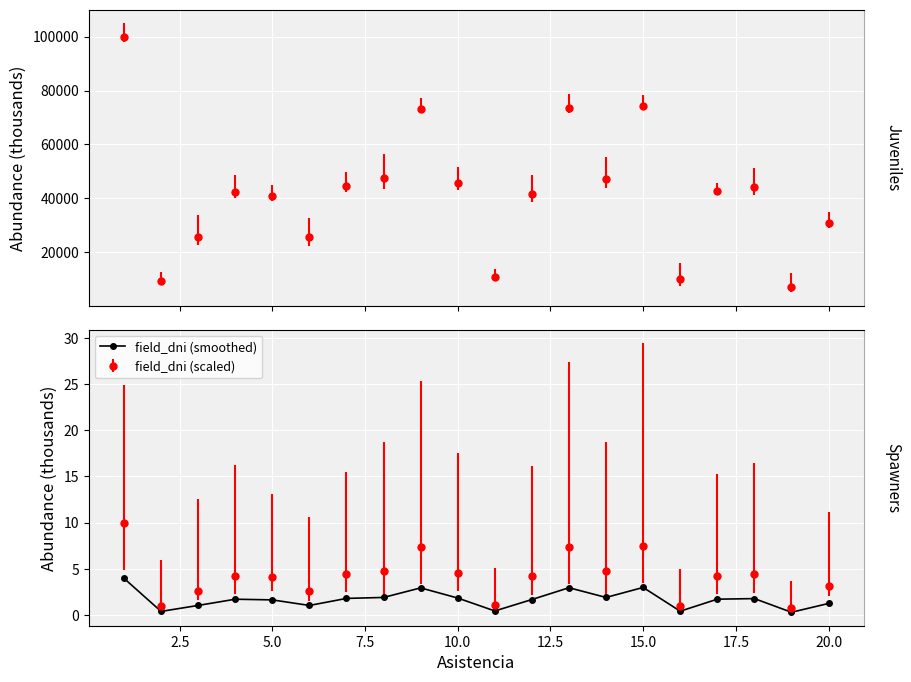

Count the number of values greater than 1.

16